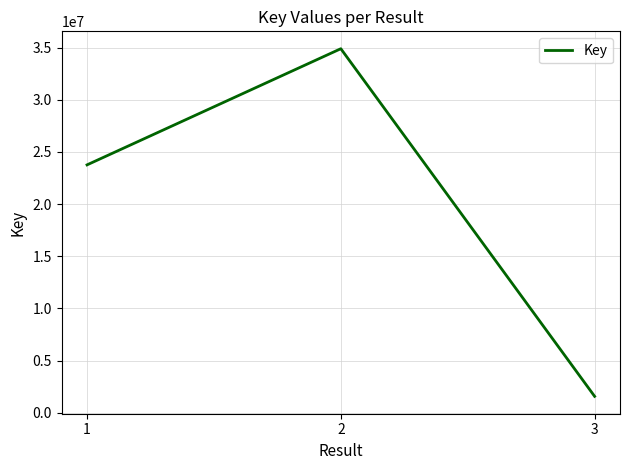

What is the sum of all values?

60214734